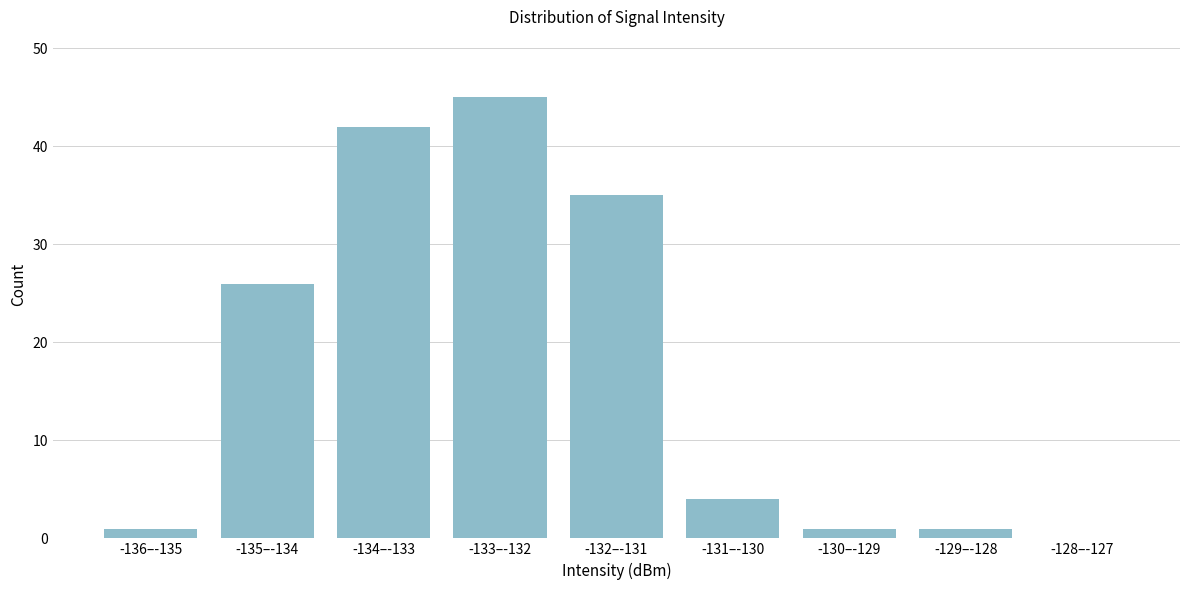

Reading left to right, extract all data points from this chart.

-136–-135=1	-135–-134=26	-134–-133=42	-133–-132=45	-132–-131=35	-131–-130=4	-130–-129=1	-129–-128=1	-128–-127=0